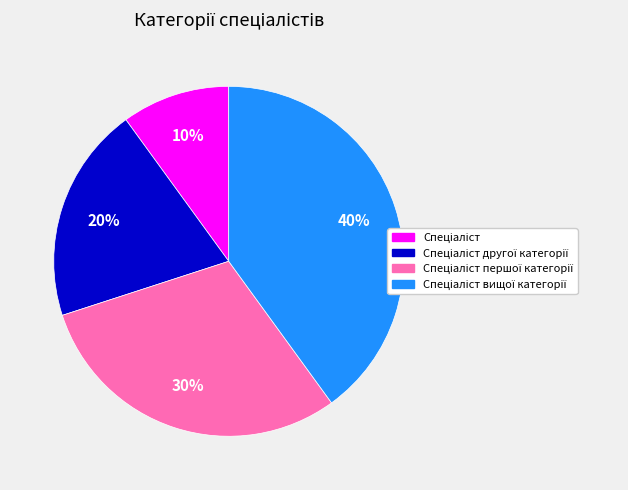

Does any single category account for the majority?

No